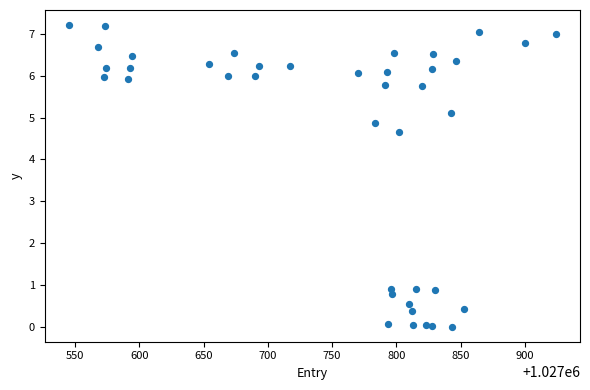

What Y value in the scatter plot is closest to 3?

4.7